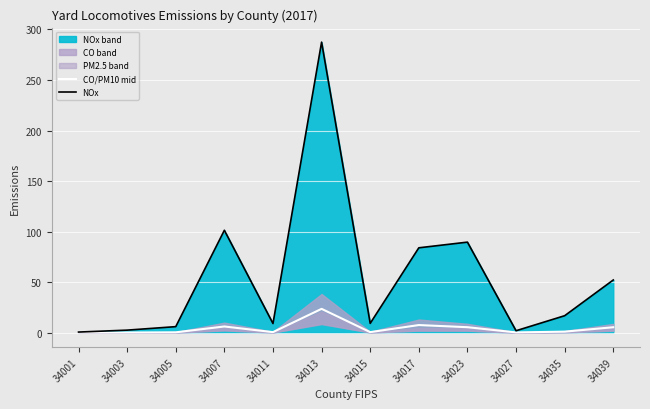

What is the value of the CO/PM10 mid point at the 2nd from the left?

0.2